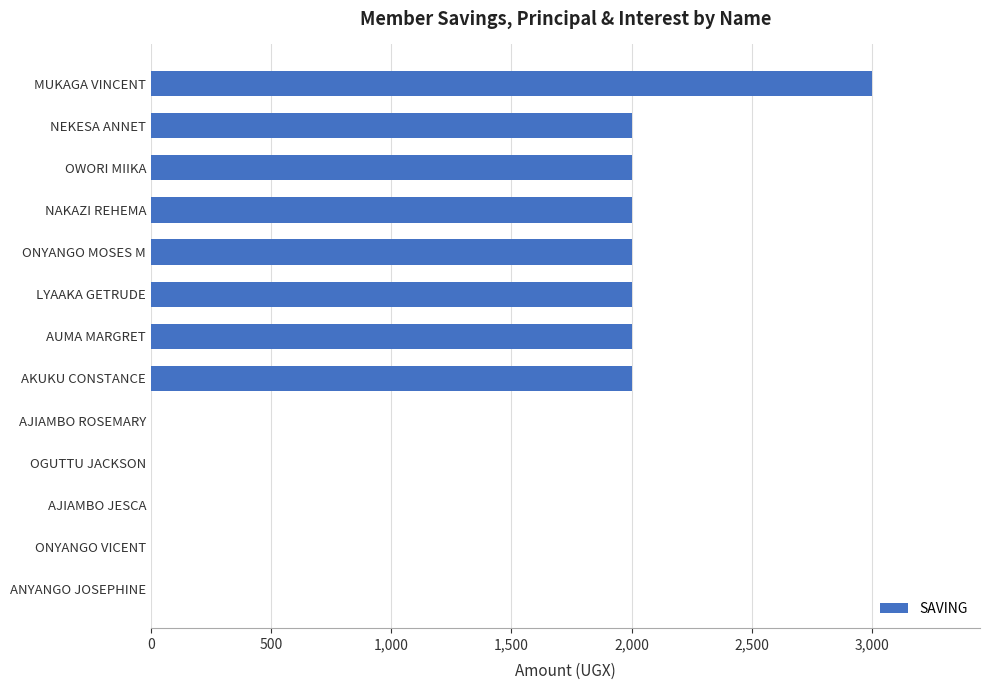

What is the sum of all values?

17000